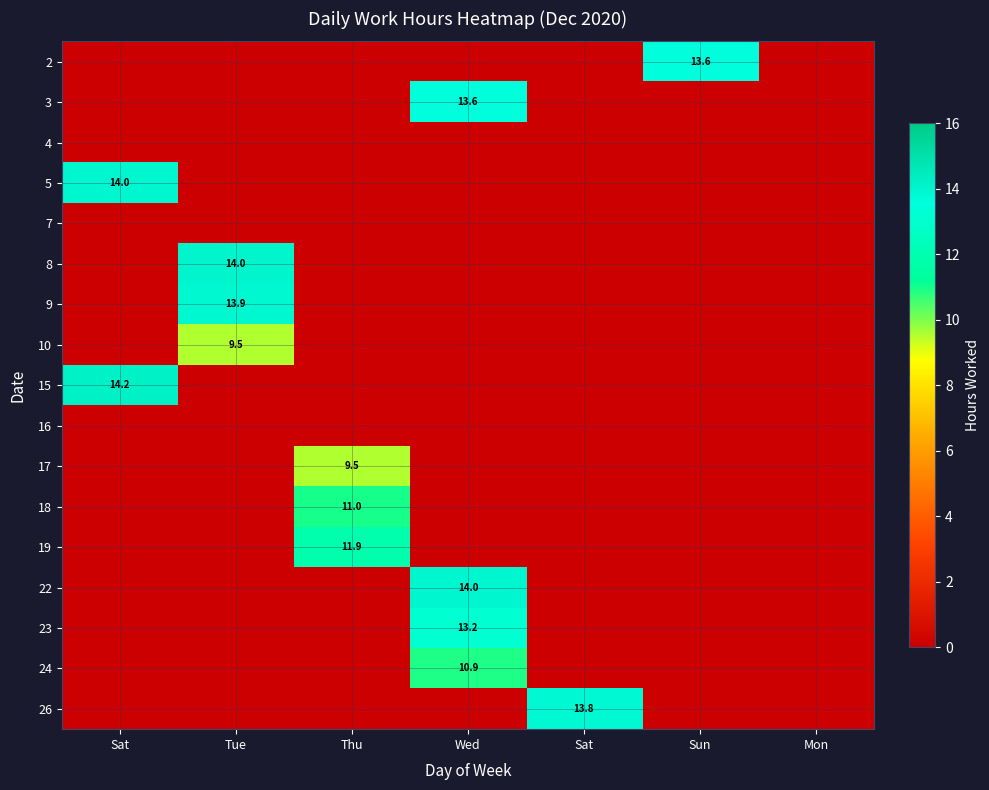

Count the number of data series in this chart.

17